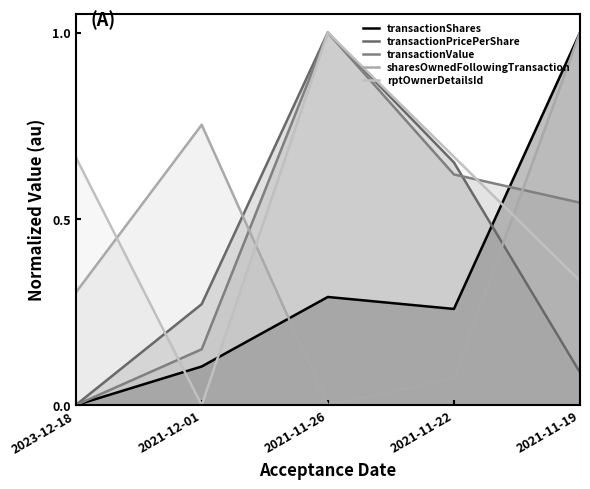

Which series has the largest range (max minus min)?

transactionShares